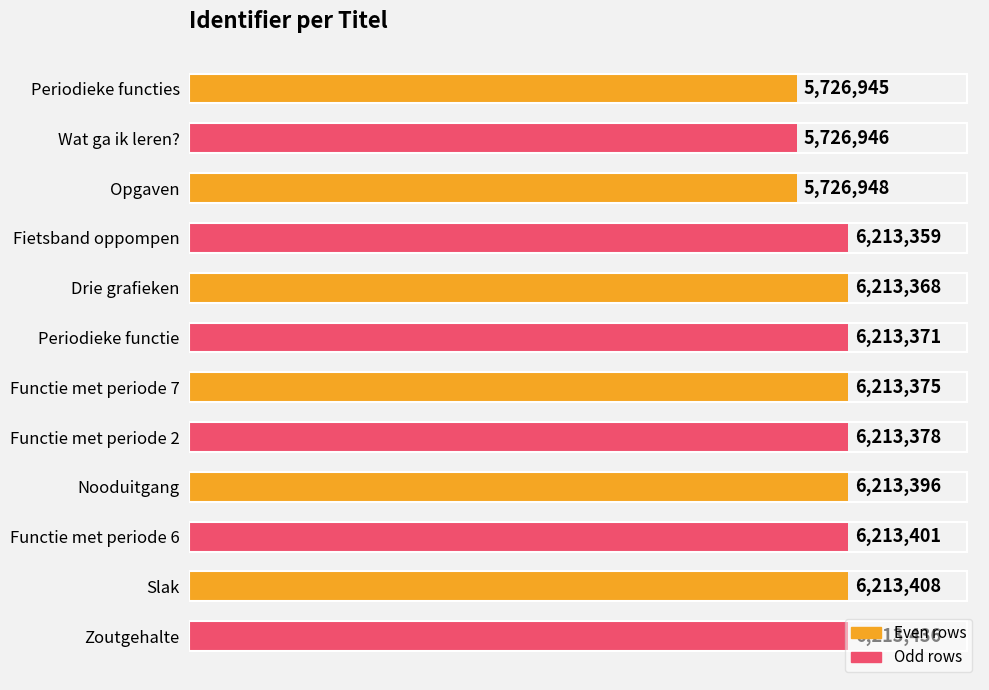

List the labels in order of value, smallest first.

Periodieke functies, Wat ga ik leren?, Opgaven, Fietsband oppompen, Drie grafieken, Periodieke functie, Functie met periode 7, Functie met periode 2, Nooduitgang, Functie met periode 6, Slak, Zoutgehalte